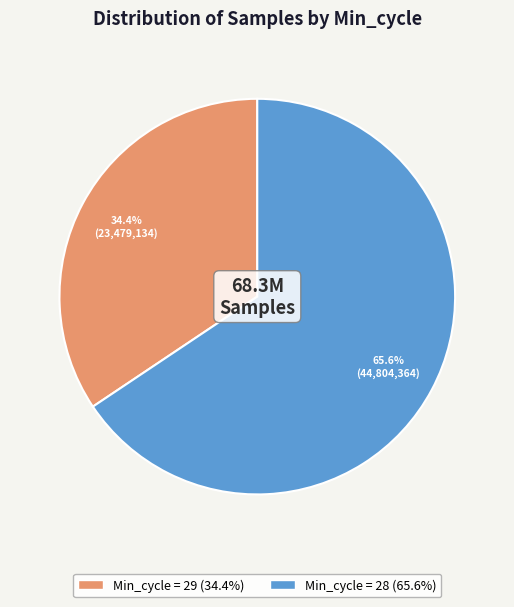

Is there a majority slice in this chart?

Yes